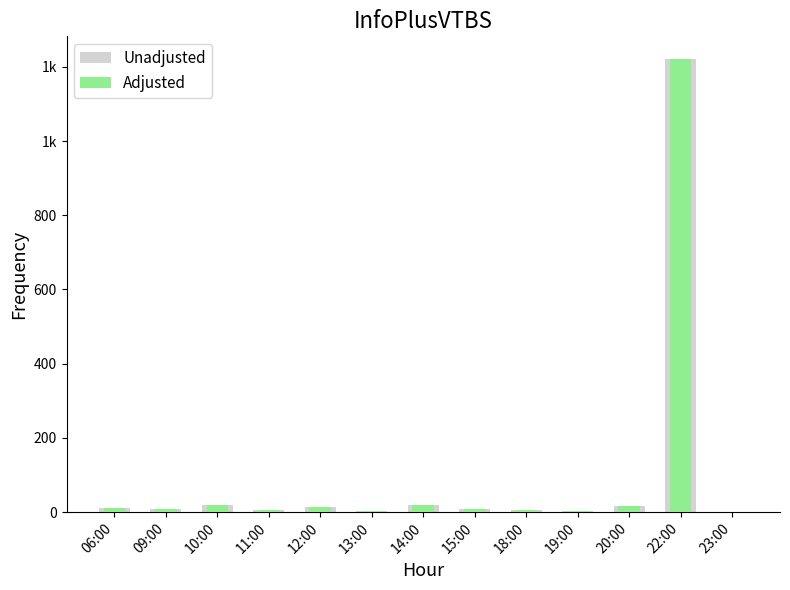

Reading right to left, what are all the values shown in this chart?

Unadjusted: 1	1221	16	4	6	9	19	4	14	6	19	9	12
Adjusted: 1	1221	16	4	6	9	19	4	14	6	19	9	12